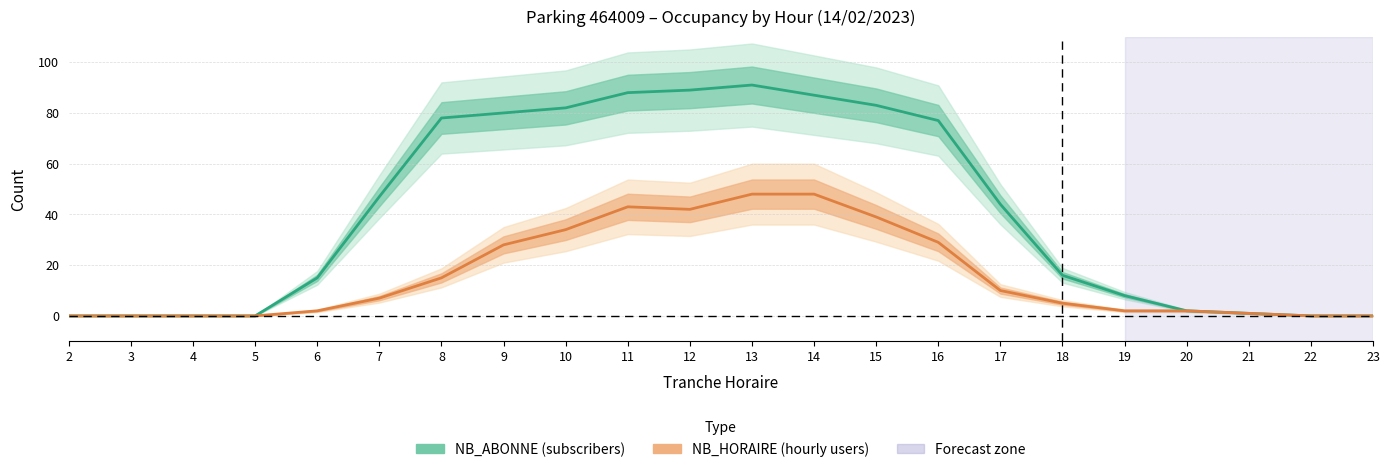

Where is NB_ABONNE nearest to the value 45?

17